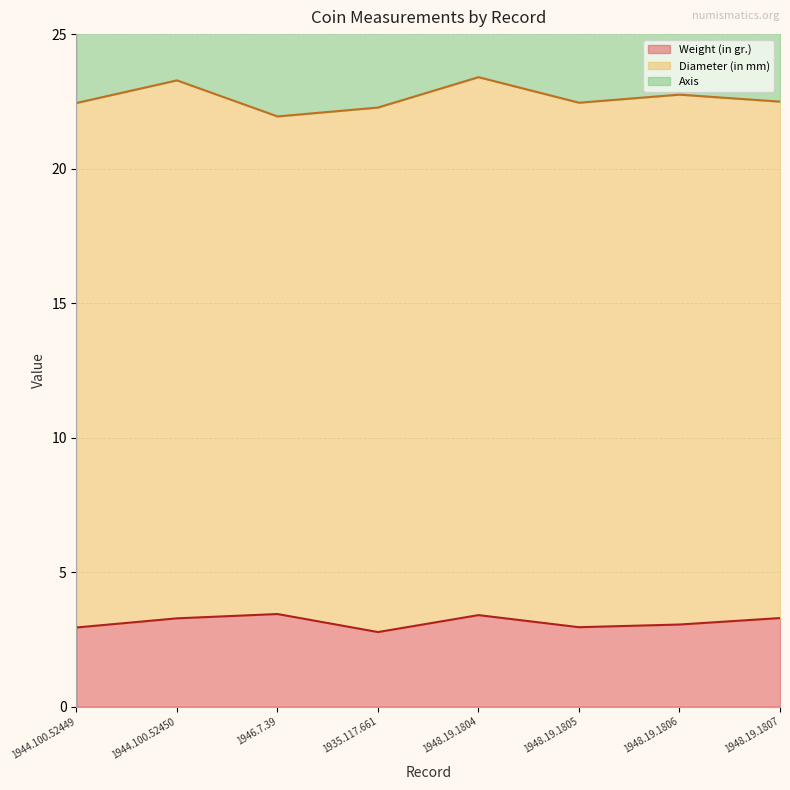

Where is the first local minimum for Weight (in gr.)?

1935.117.661